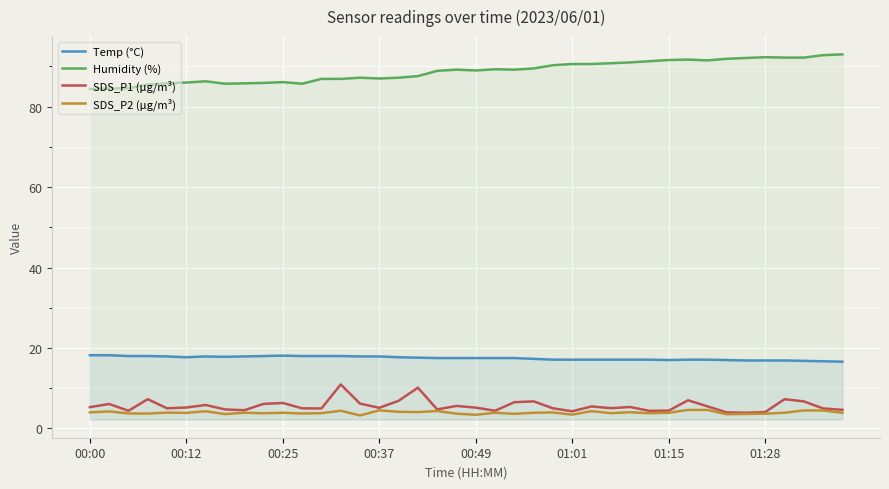

List the series in order of their peak value, highest first.

Humidity (%), Temp (°C), SDS_P1 (µg/m³), SDS_P2 (µg/m³)